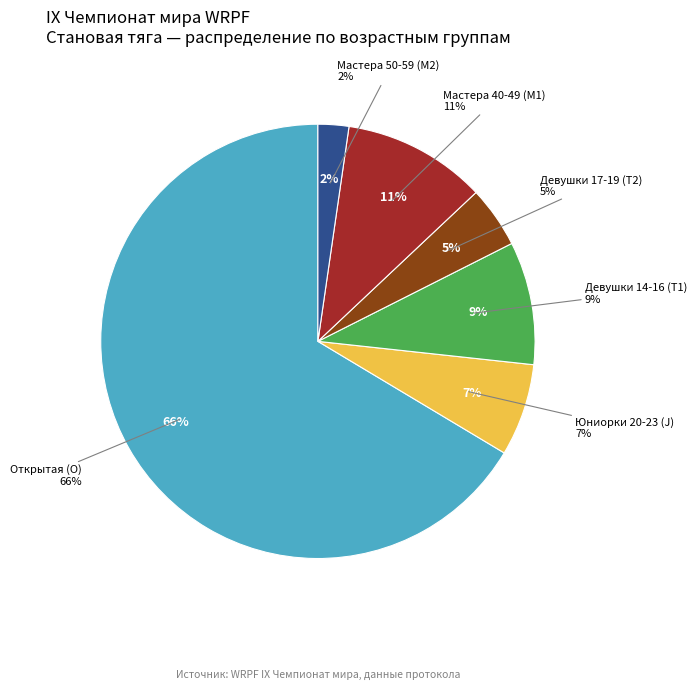

Do Открытая and Девушки 14-16 together represent more than half of the pie?

Yes